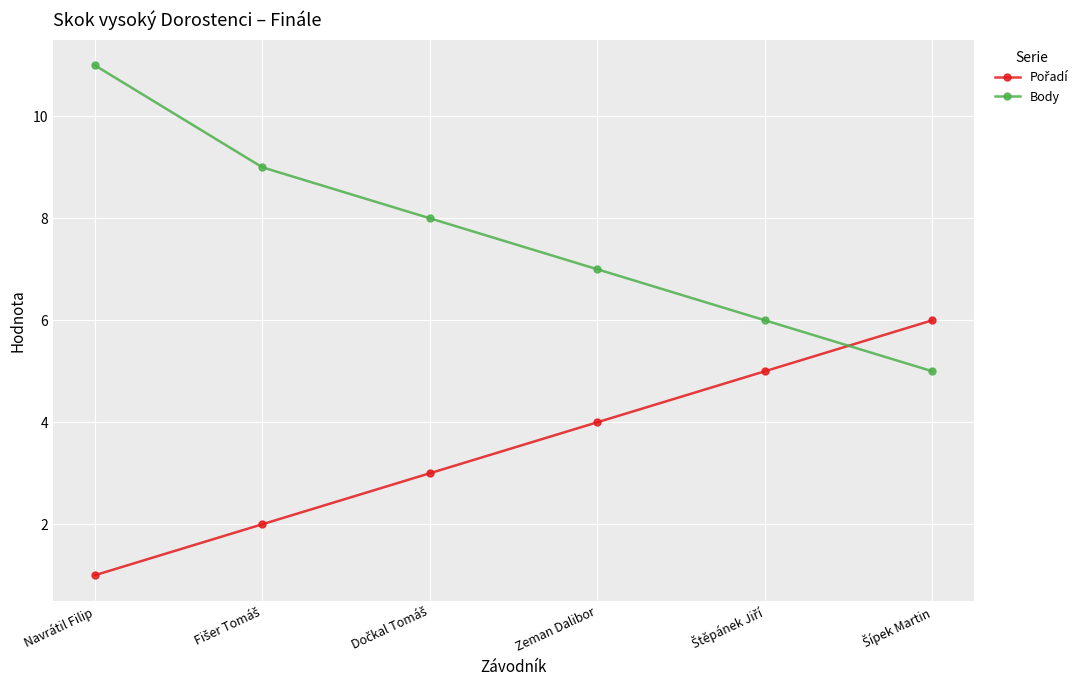

What is the average value of the Body series?

8